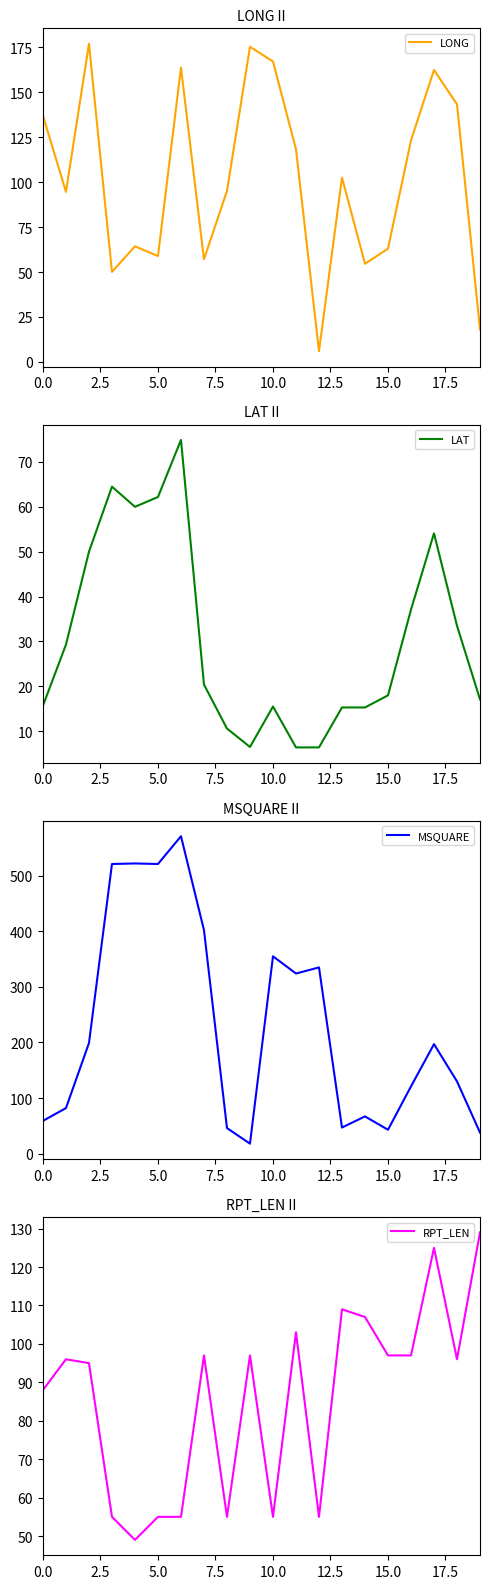

List the series in order of their peak value, highest first.

MSQUARE, LONG, RPT_LEN, LAT